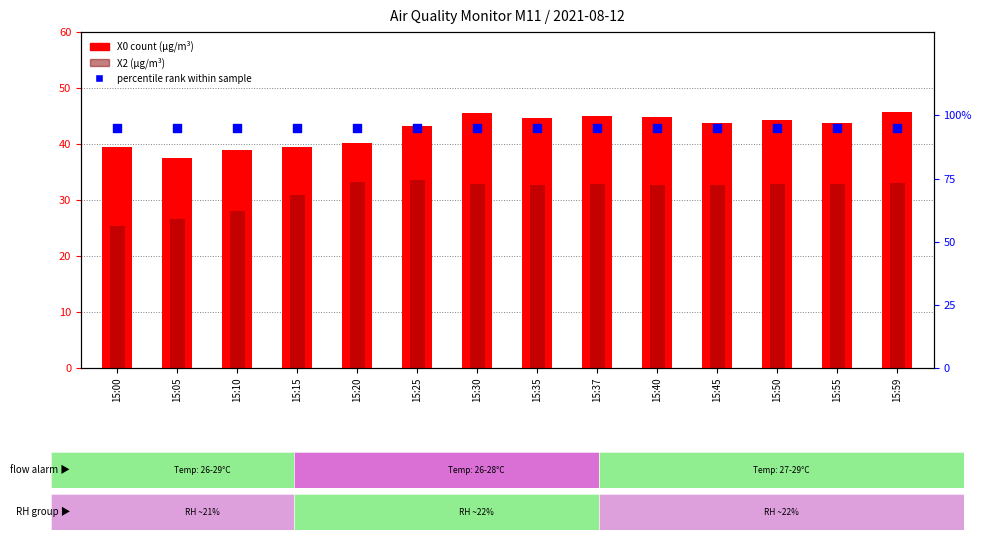

Which series has the widest spread of Y values?

X2 (μg/m³)